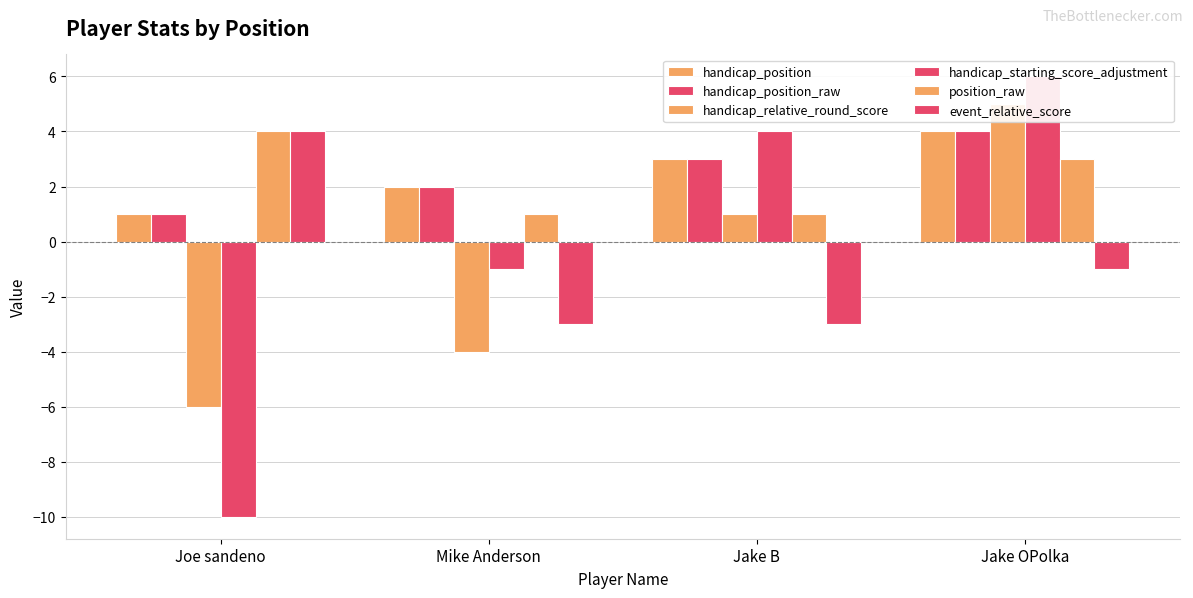

What is the difference between the handicap_position values at Joe sandeno and Jake OPolka?

3